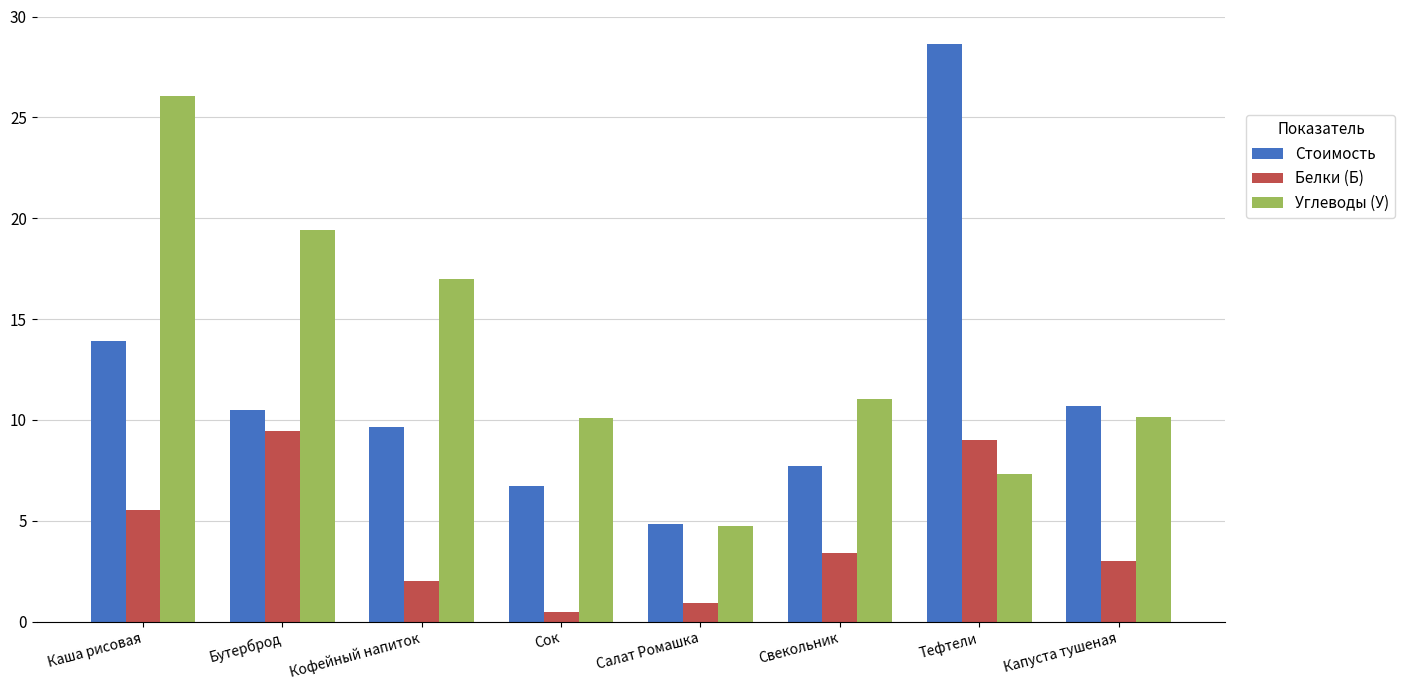

At Бутерброд, list the series in order from largest to smallest.

Углеводы (У), Стоимость, Белки (Б)